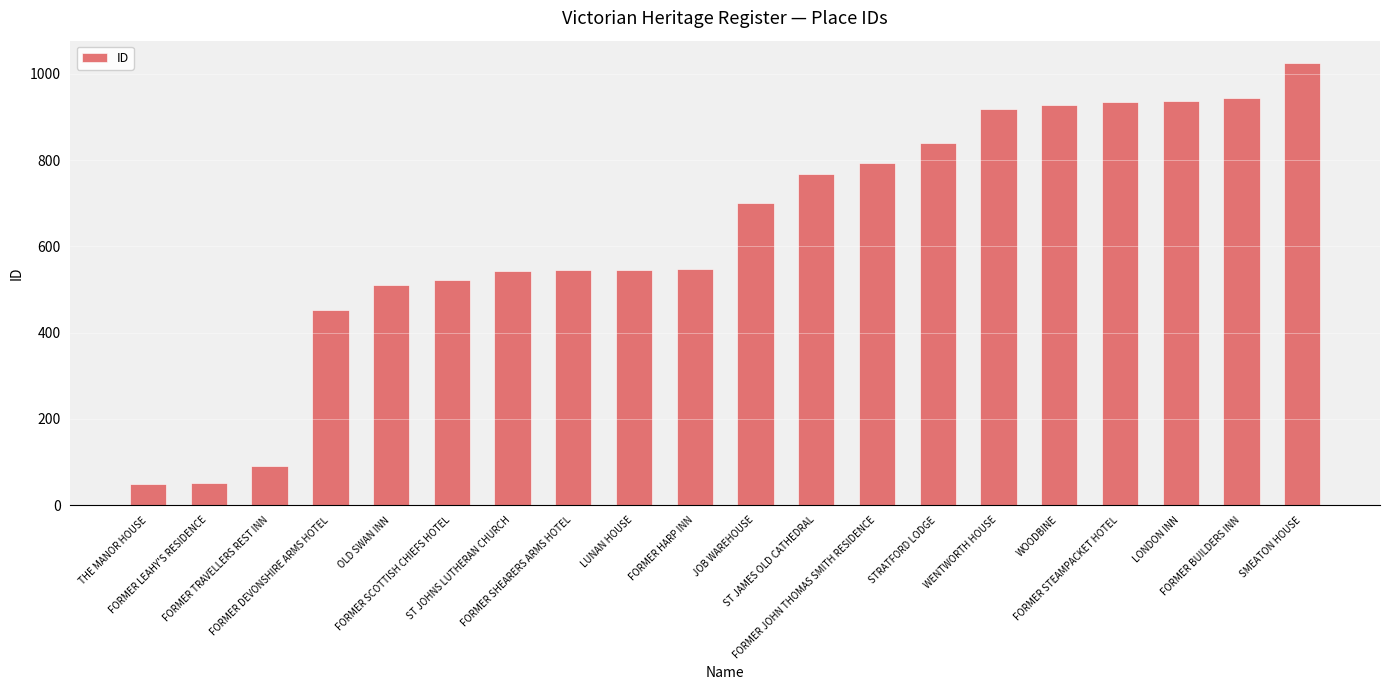

What is the greatest value displayed?

1026